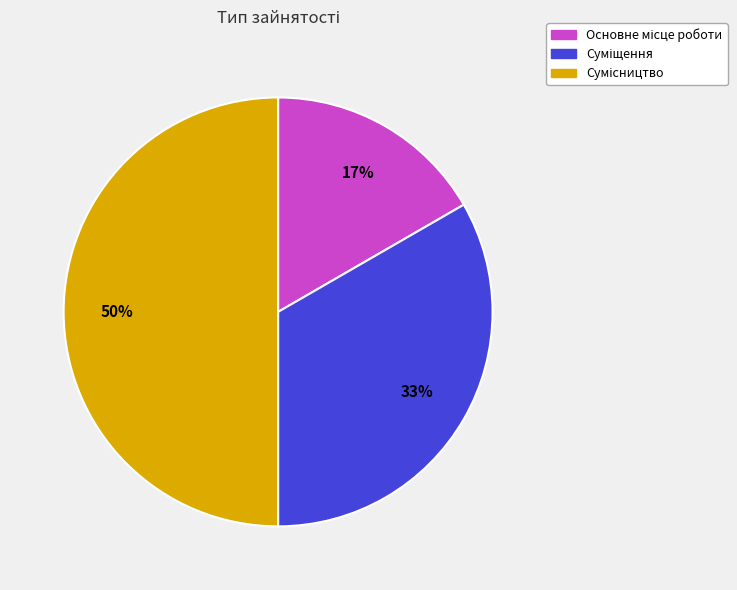

To the nearest percent, what is the average slice percentage?

33%